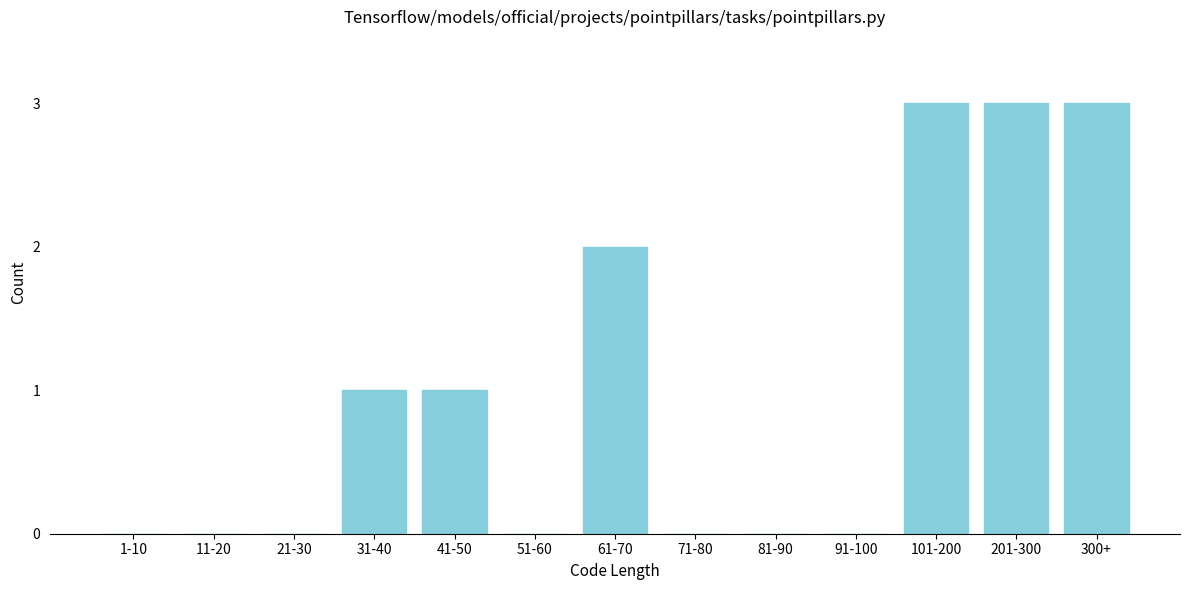

Reading right to left, transcribe all the data shown in this chart.

300+=3	201-300=3	101-200=3	91-100=0	81-90=0	71-80=0	61-70=2	51-60=0	41-50=1	31-40=1	21-30=0	11-20=0	1-10=0